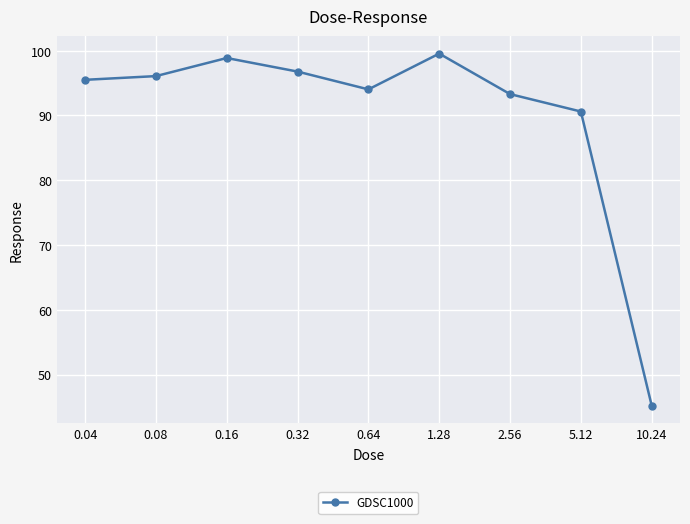

What is the minimum value shown in the chart?

45.2